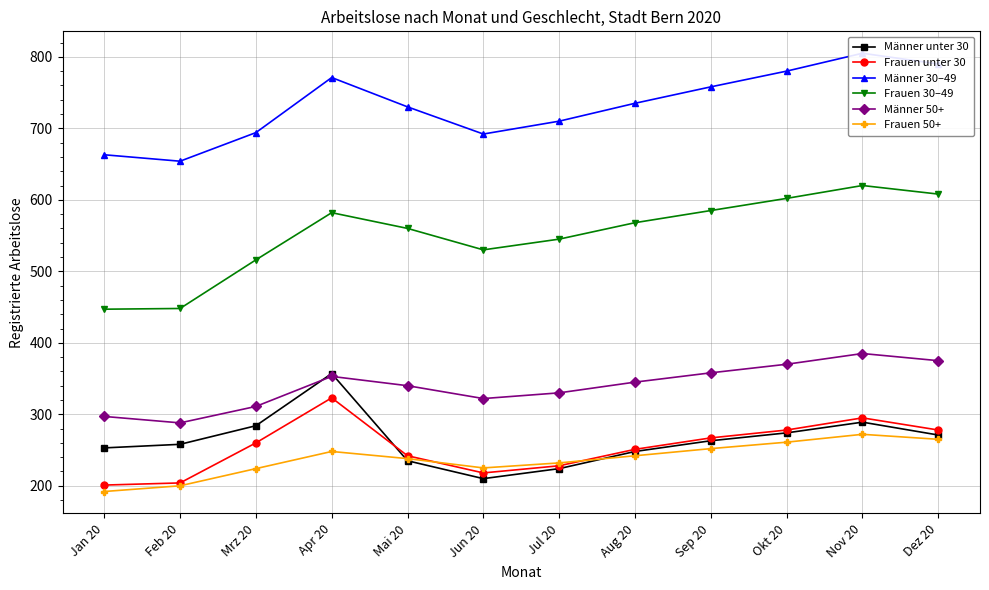

What is the difference between the highest and lowest values at Mai 20?

495